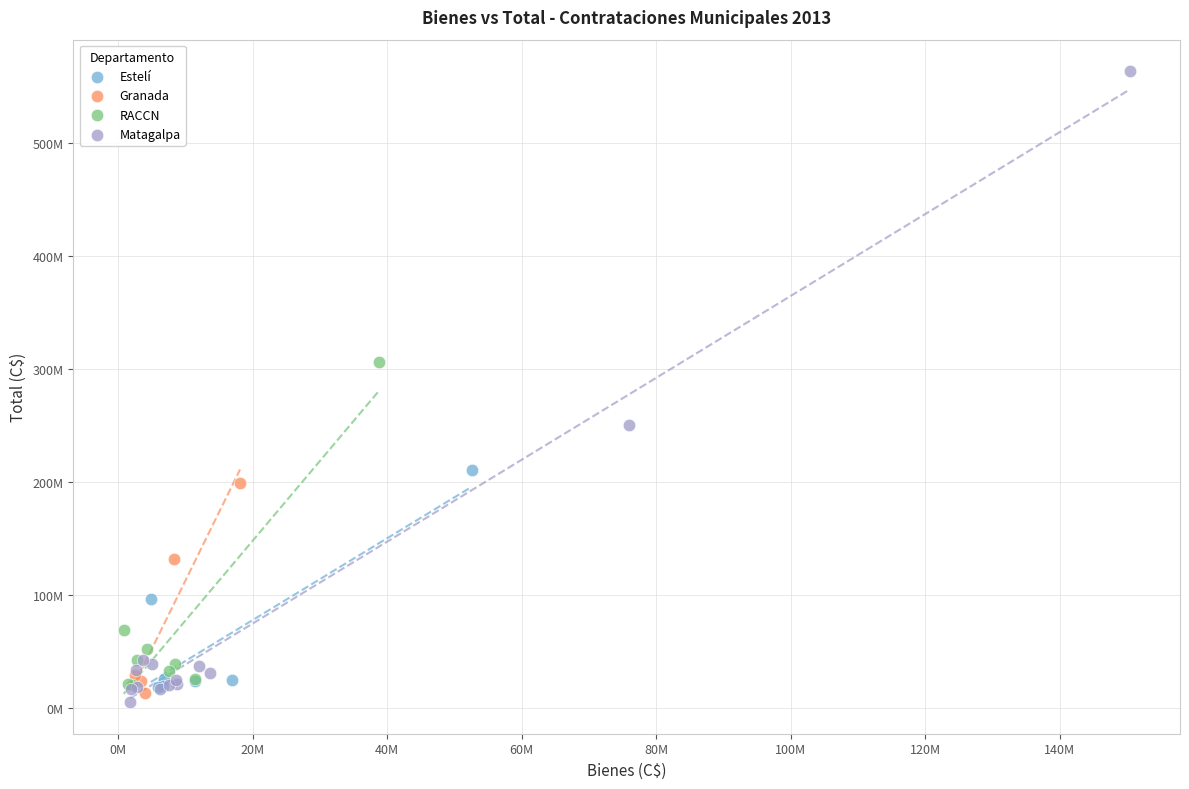

What are all the series names shown in the legend?

Estelí, Granada, RACCN, Matagalpa